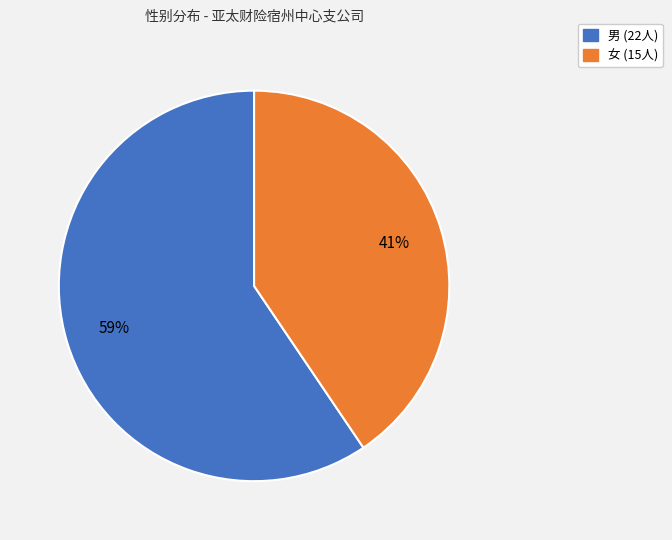

How many segments does this pie chart have?

2